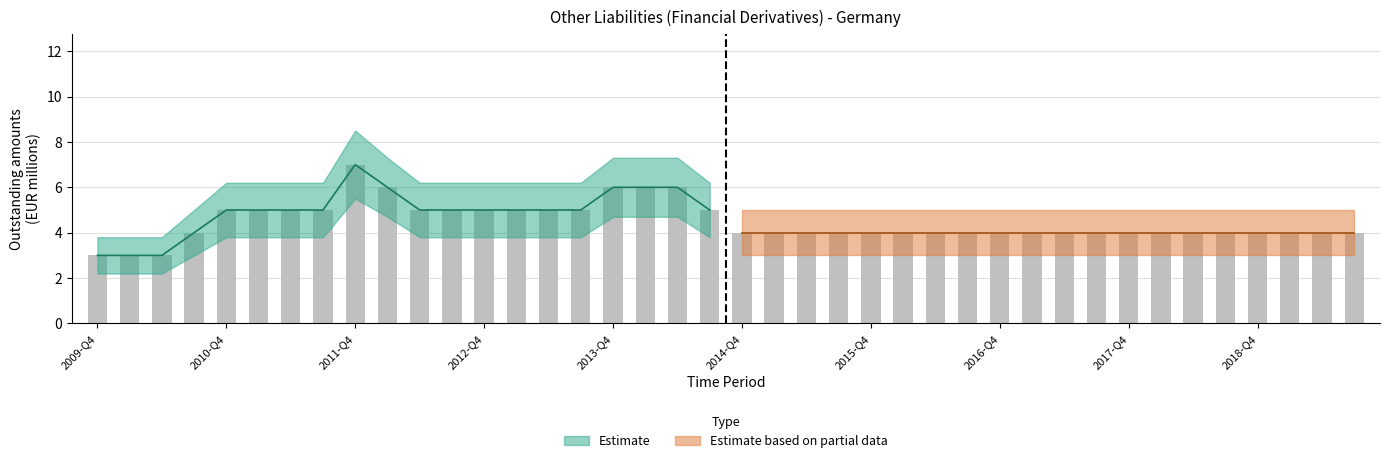

What is the greatest value displayed?

8.5